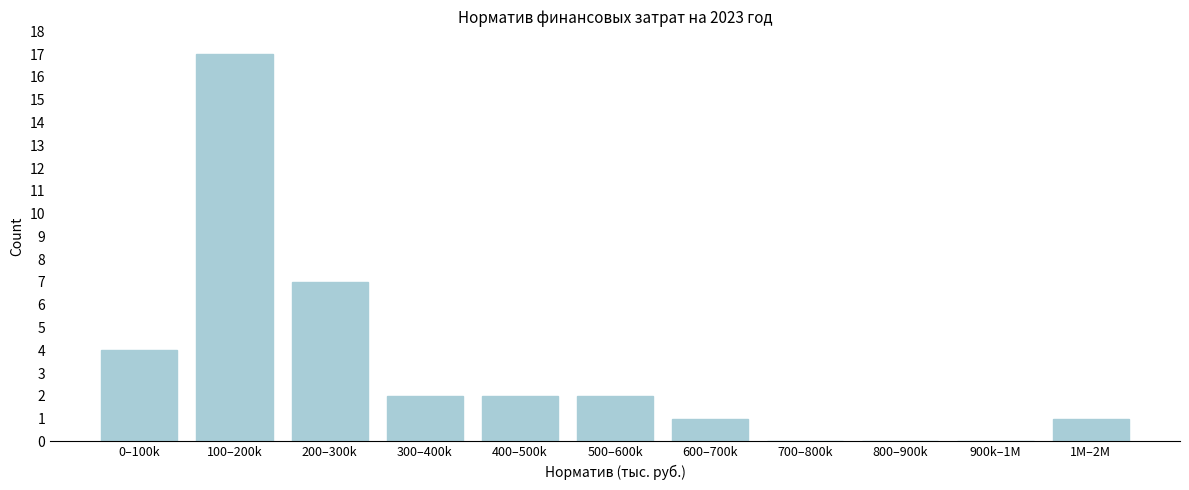

Reading right to left, transcribe all the data shown in this chart.

1M–2M=1	900k–1M=0	800–900k=0	700–800k=0	600–700k=1	500–600k=2	400–500k=2	300–400k=2	200–300k=7	100–200k=17	0–100k=4